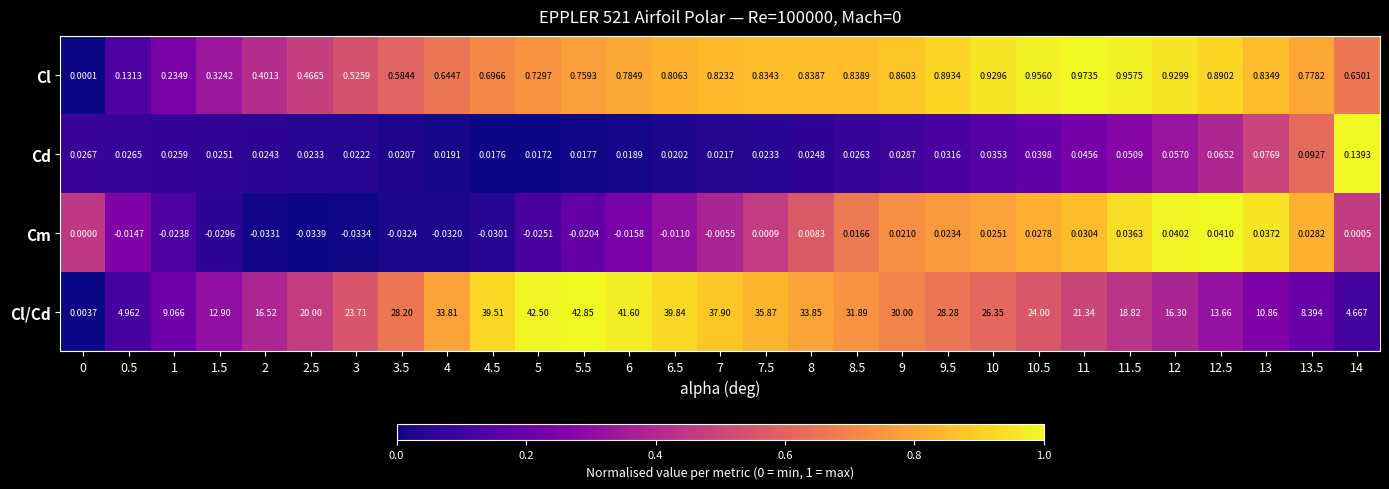

Which series changed the most between 1.5 and 5.5?

Cl/Cd